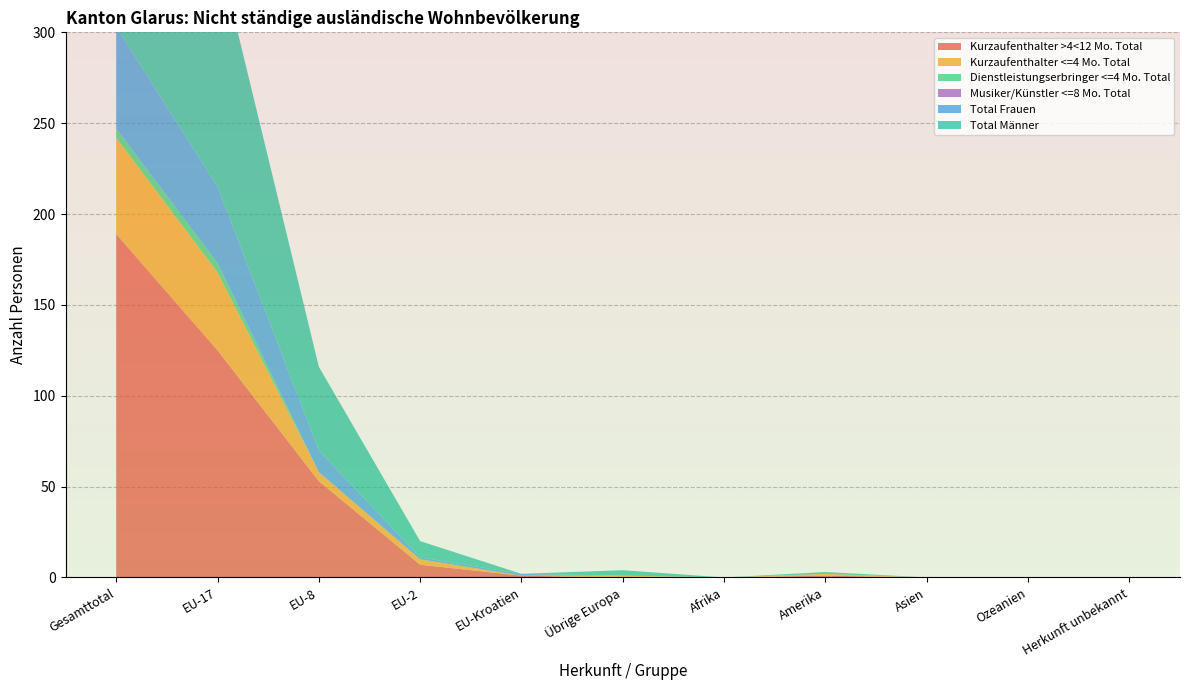

Reading left to right, extract all data points from this chart.

Kurzaufenthalter >4<12 Mo. Total: Gesamttotal=189	EU-17=125	EU-8=53	EU-2=7	EU-Kroatien=1	Übrige Europa=0	Afrika=0	Amerika=1	Asien=0	Ozeanien=0	Herkunft unbekannt=0
Kurzaufenthalter <=4 Mo. Total: Gesamttotal=53	EU-17=43	EU-8=5	EU-2=3	EU-Kroatien=0	Übrige Europa=1	Afrika=0	Amerika=1	Asien=0	Ozeanien=0	Herkunft unbekannt=0
Dienstleistungserbringer <=4 Mo. Total: Gesamttotal=5	EU-17=5	EU-8=0	EU-2=0	EU-Kroatien=0	Übrige Europa=0	Afrika=0	Amerika=0	Asien=0	Ozeanien=0	Herkunft unbekannt=0
Musiker/Künstler <=8 Mo. Total: Gesamttotal=0	EU-17=0	EU-8=0	EU-2=0	EU-Kroatien=0	Übrige Europa=0	Afrika=0	Amerika=0	Asien=0	Ozeanien=0	Herkunft unbekannt=0
Total Frauen: Gesamttotal=56	EU-17=42	EU-8=12	EU-2=1	EU-Kroatien=1	Übrige Europa=0	Afrika=0	Amerika=0	Asien=0	Ozeanien=0	Herkunft unbekannt=0
Total Männer: Gesamttotal=191	EU-17=131	EU-8=46	EU-2=9	EU-Kroatien=0	Übrige Europa=3	Afrika=0	Amerika=1	Asien=0	Ozeanien=0	Herkunft unbekannt=0